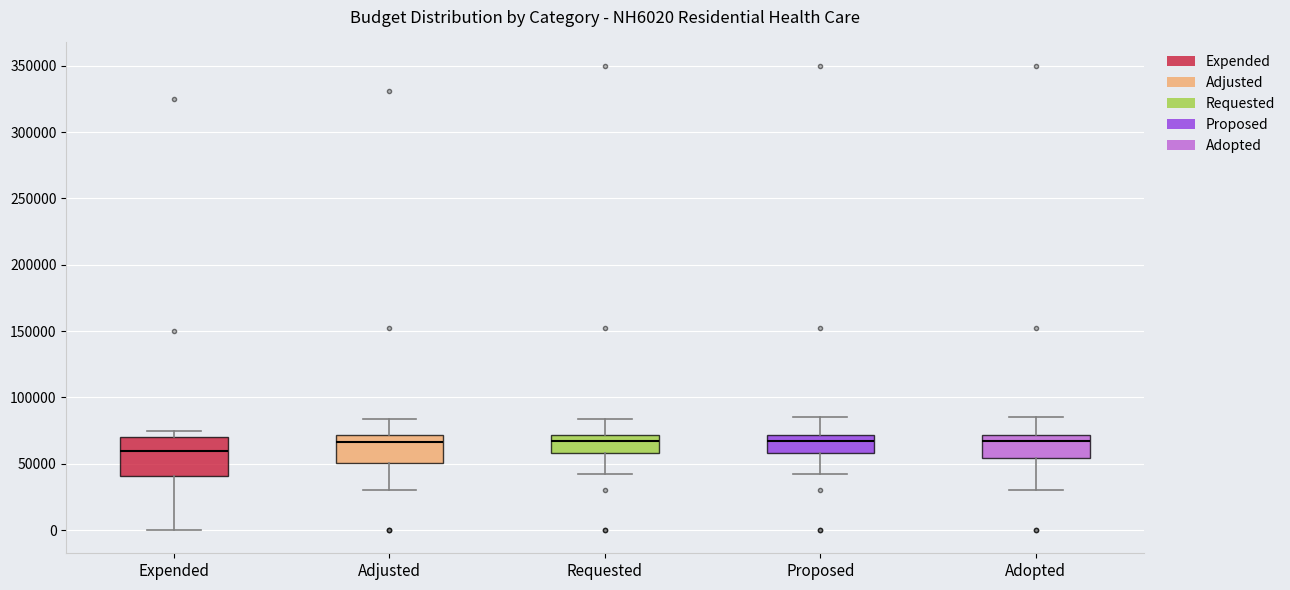

Reading left to right, read every box against the y-axis: the position of its median line, the range the box covers, and the ends of its whiskers. The values are not printed on the chart, so give them approximately, as read against the axis.

Expended: median 60000, box 40000 to 70000, whiskers 0 to 75000
Adjusted: median 65000, box 50000 to 70000, whiskers 30000 to 85000
Requested: median 65000, box 60000 to 70000, whiskers 40000 to 85000
Proposed: median 65000, box 60000 to 70000, whiskers 40000 to 85000
Adopted: median 65000, box 55000 to 70000, whiskers 30000 to 85000